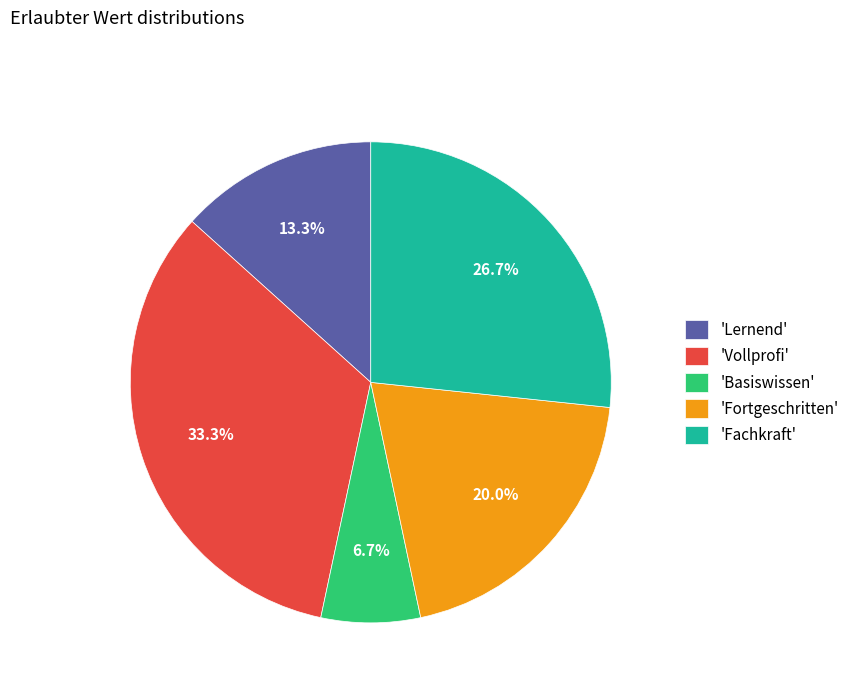

What is the smallest slice in the pie chart?

'Basiswissen'